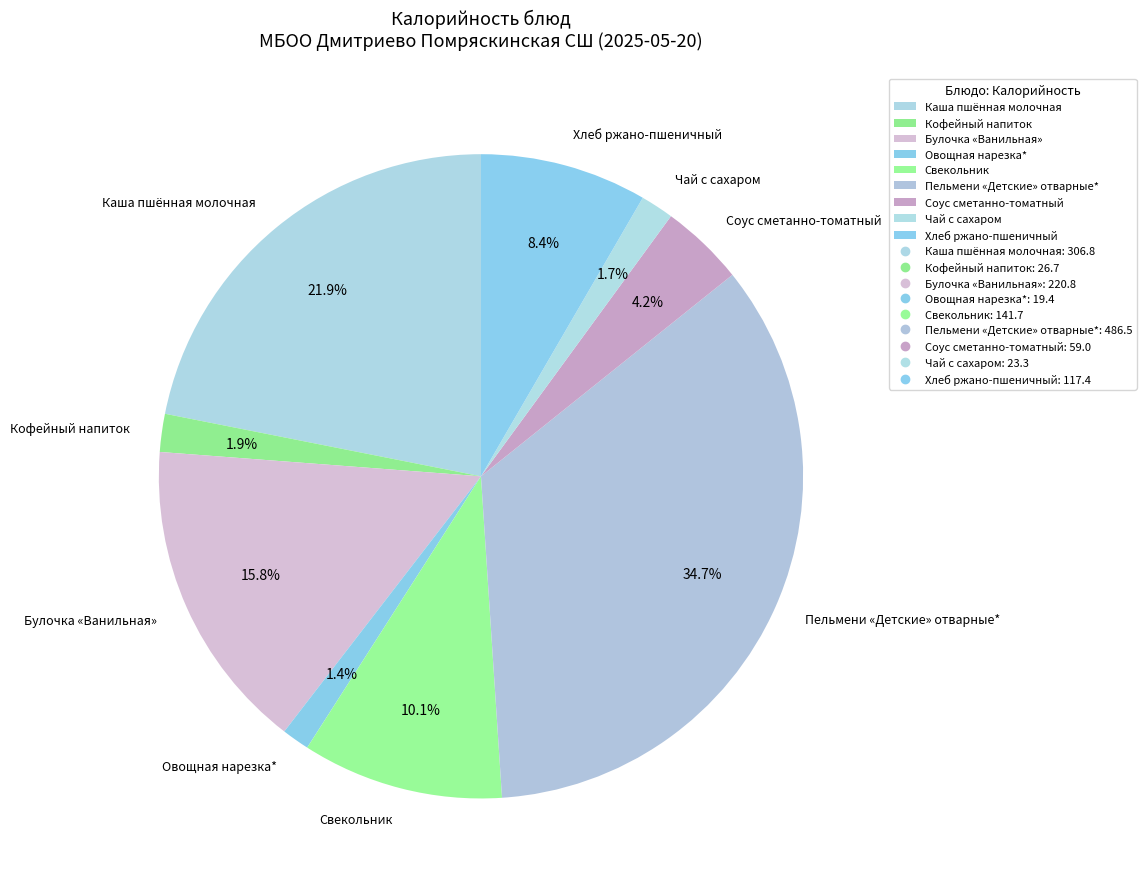

Is Свекольник the majority of the pie?

No